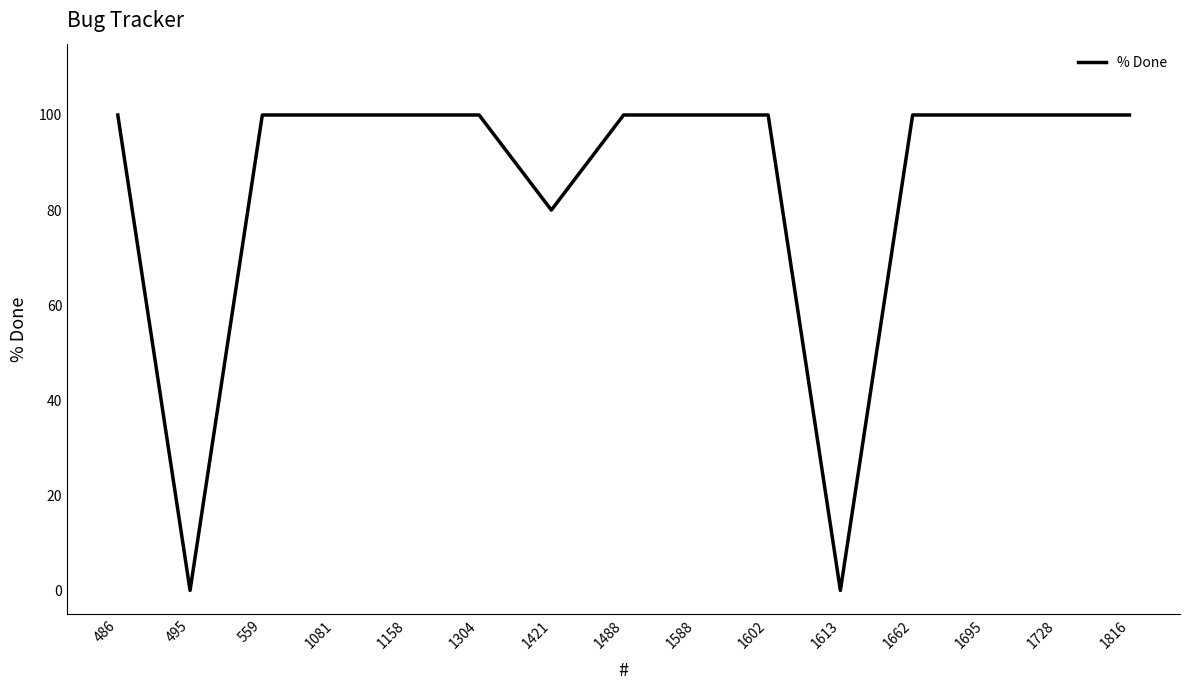

The chart shows a value of 31 at 1304. True or false?

False